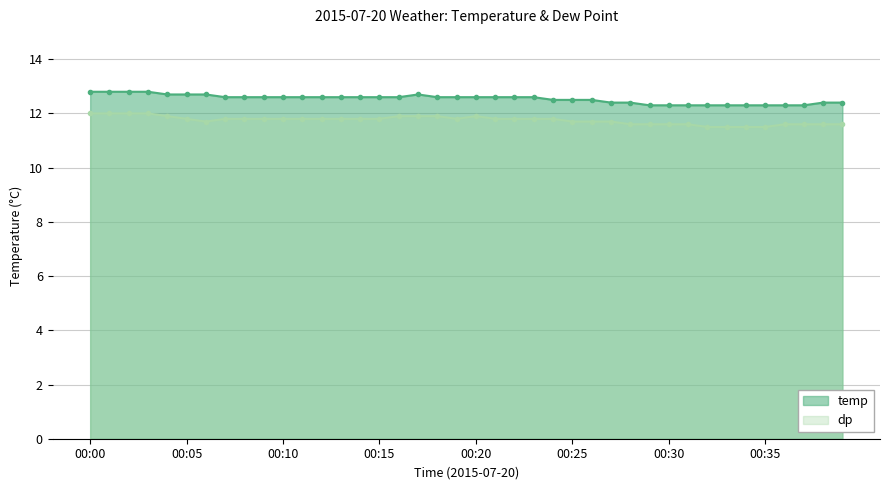

In temp, how many points are higher than both neighbors (excluding endpoints)?

1